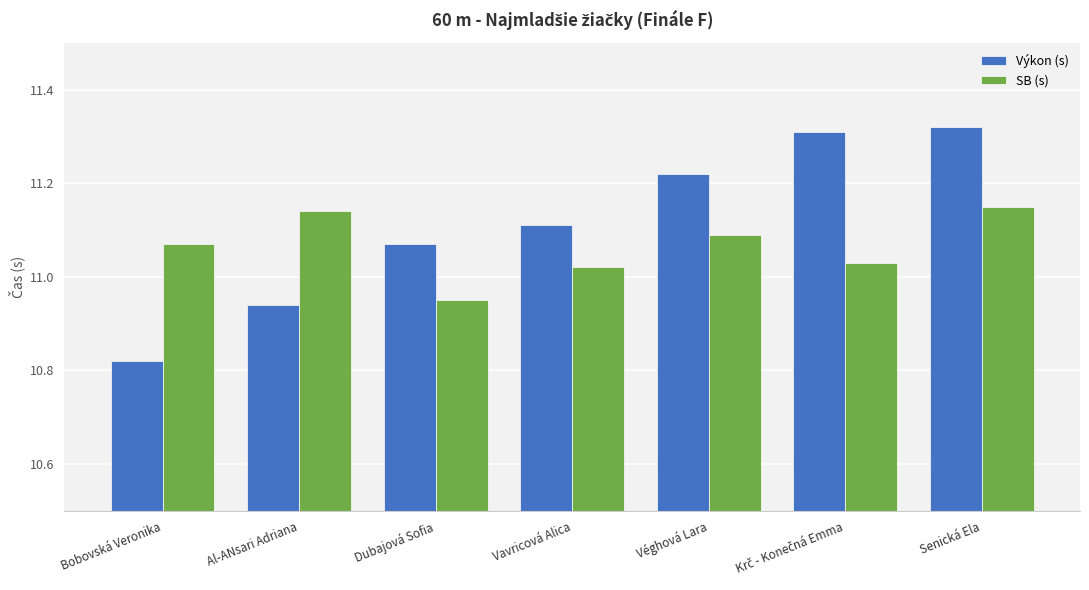

Is it true that SB (s) equals 11.1 at Bobovská Veronika?

True